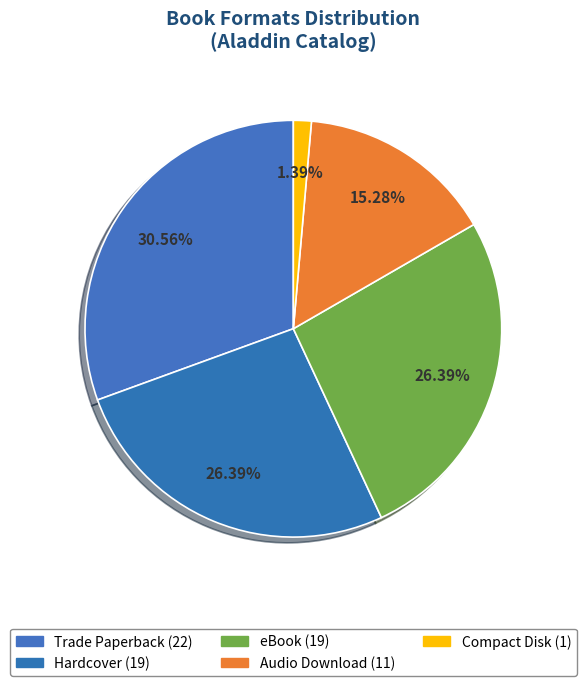

How many slices are in this pie chart?

5